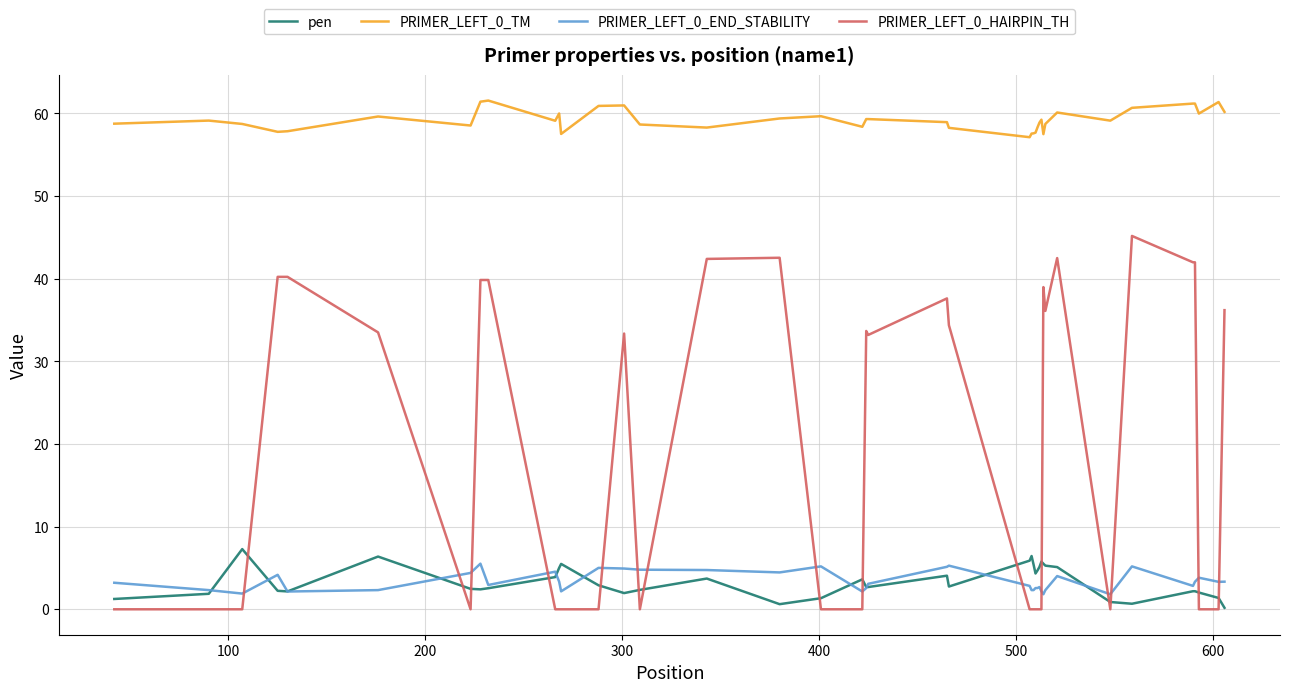

What is the highest value of the PRIMER_LEFT_0_HAIRPIN_TH series?

45.2